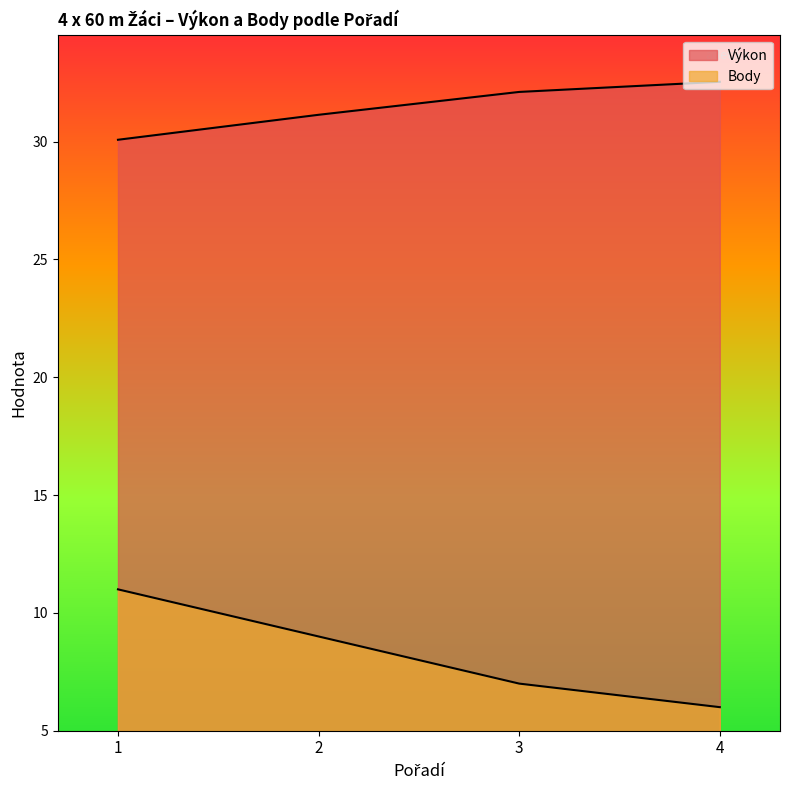

Rank the series at 3 from lowest to highest value.

Body, Výkon